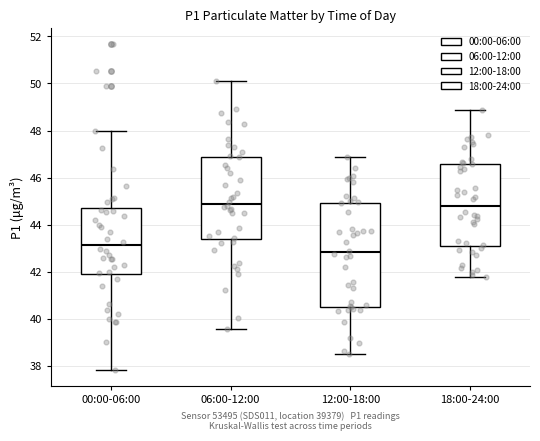

Reading left to right, read every box against the y-axis: the position of its median line, the range the box covers, and the ends of its whiskers. The values are not printed on the chart, so give them approximately, as read against the axis.

00:00-06:00: median 43.2, box 41.8 to 44.8, whiskers 37.8 to 48.0
06:00-12:00: median 44.8, box 43.4 to 46.8, whiskers 39.6 to 50.2
12:00-18:00: median 42.8, box 40.6 to 45.0, whiskers 38.6 to 46.8
18:00-24:00: median 44.8, box 43.0 to 46.6, whiskers 41.8 to 48.8